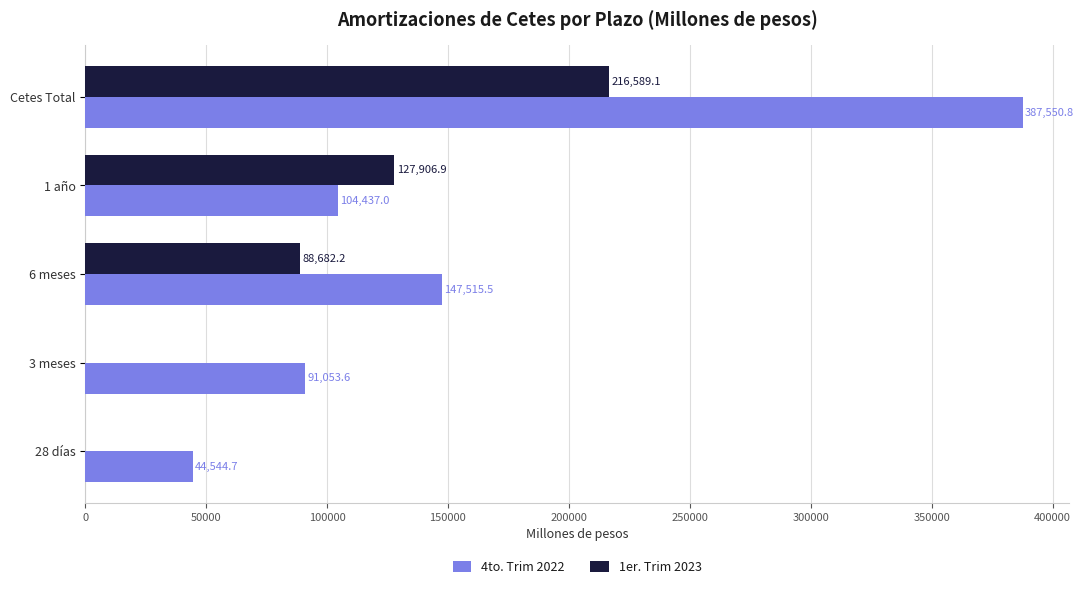

Which series has the largest total across all categories?

4to. Trim 2022